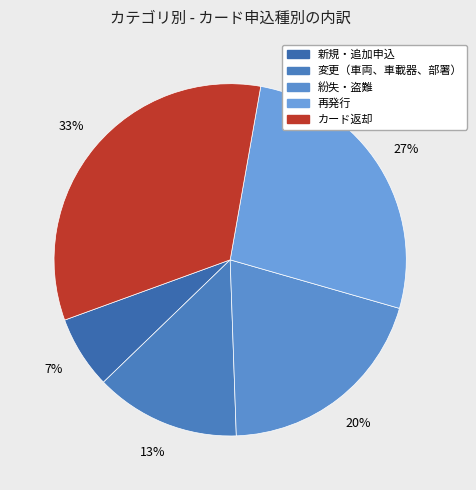

To the nearest percent, what portion does カード返却 represent?

33%